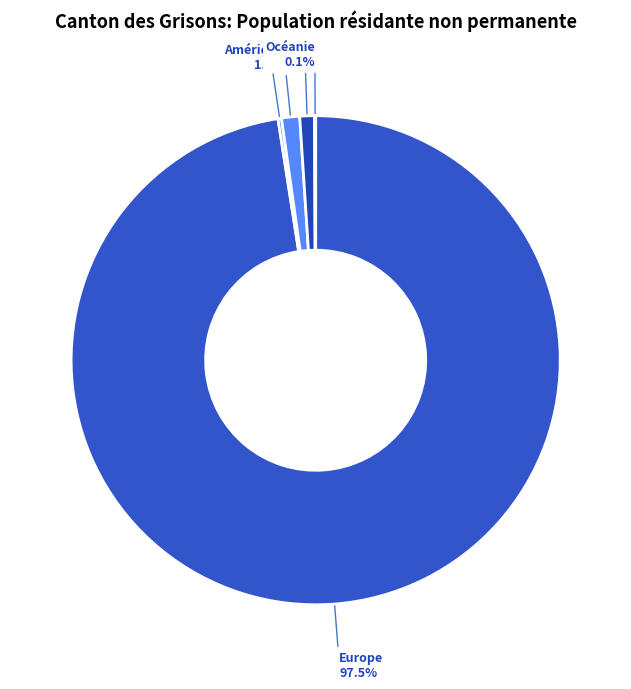

Combined, what portion of the pie is Asie and Amérique?

2.2%